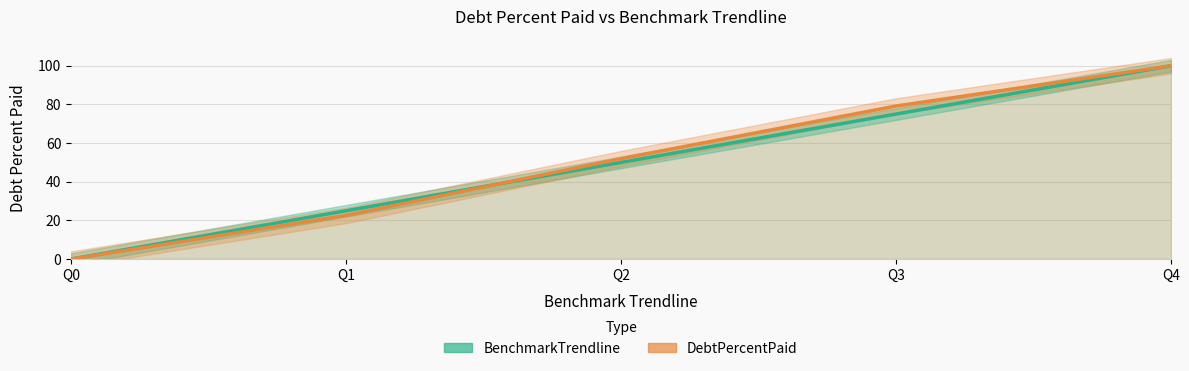

What is the value of the DebtPercentPaid point at the 3rd from the left?

52.0